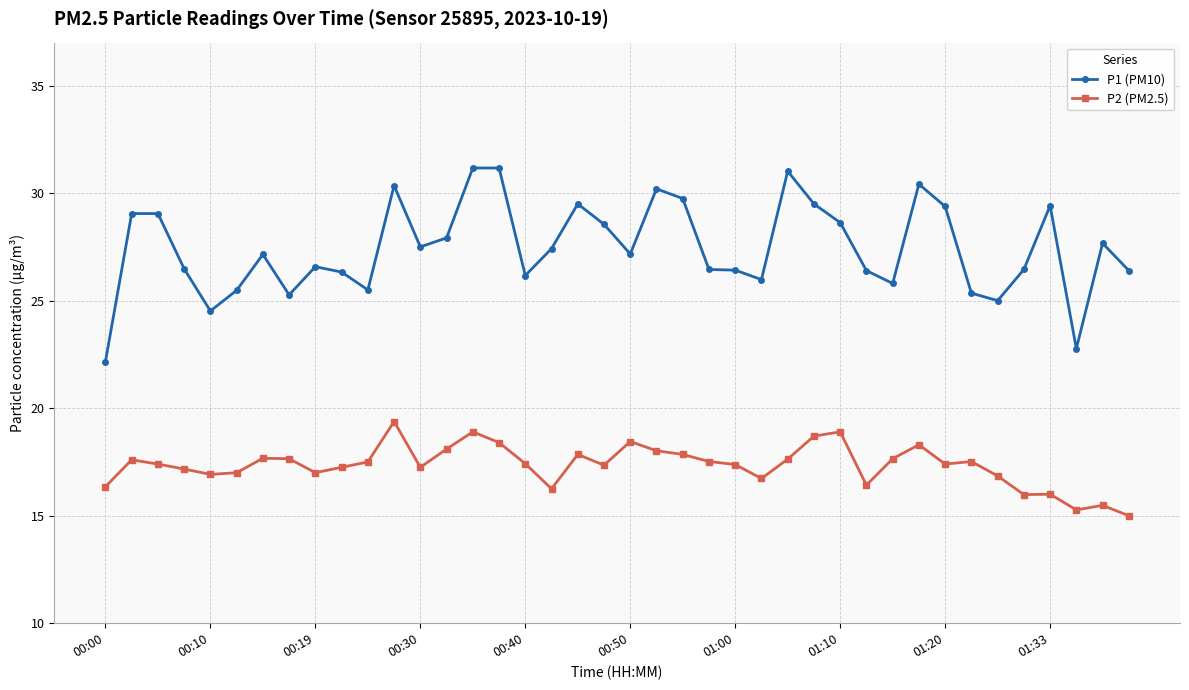

Rank the series by their average value, from lowest to highest.

P2 (PM2.5), P1 (PM10)